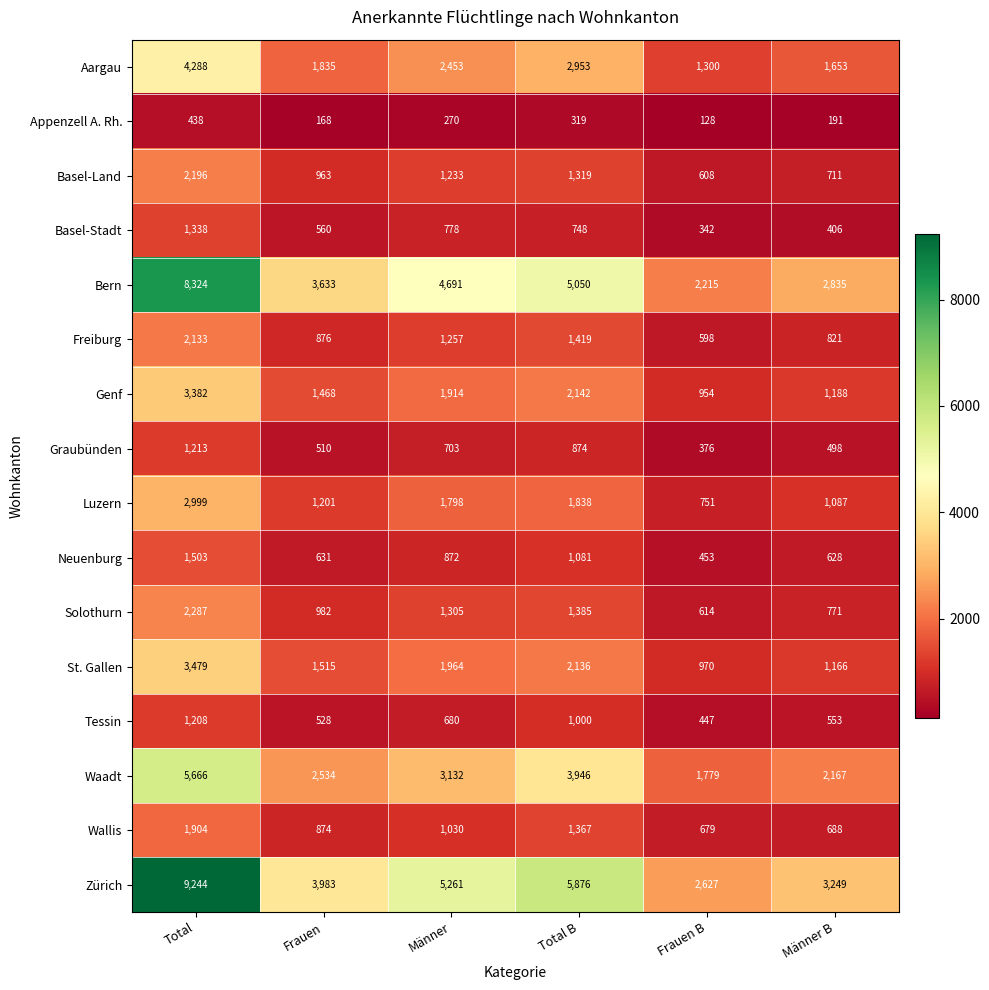

Is it true that Tessin equals 789 at Frauen?

False